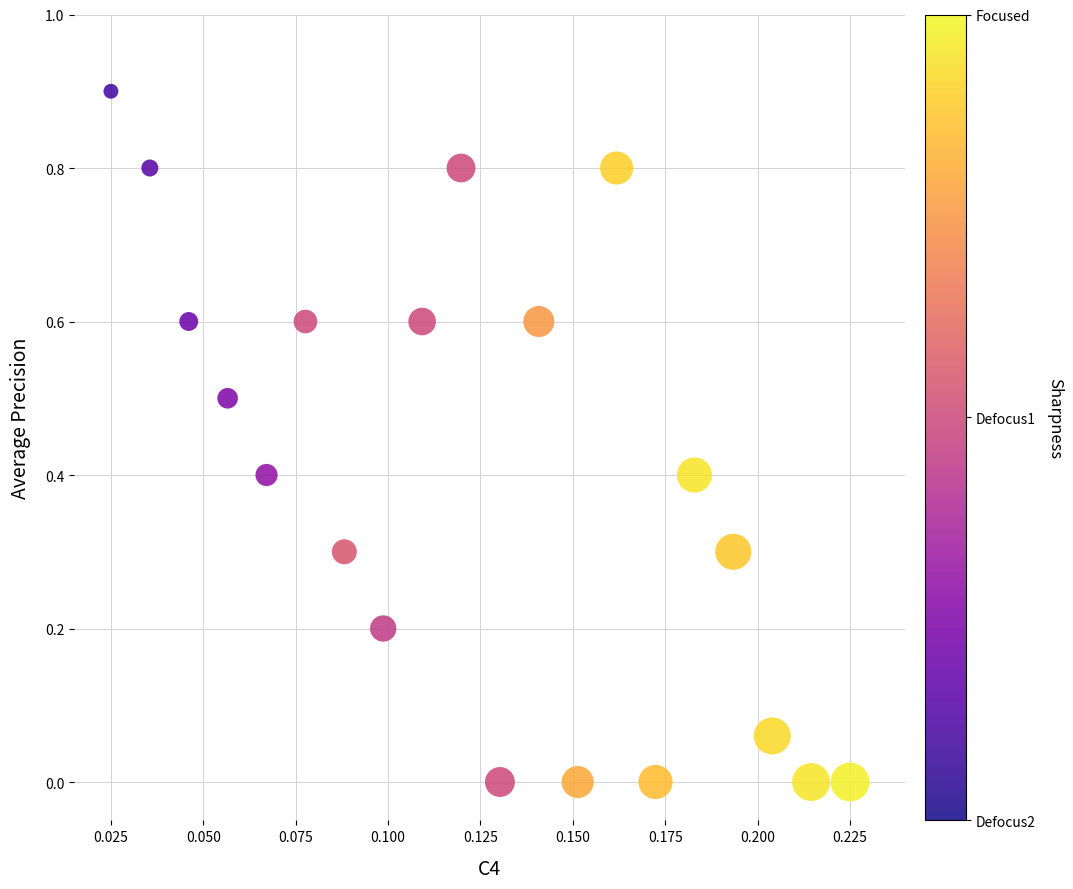

What is the range of Y values (max minus min)?

0.9